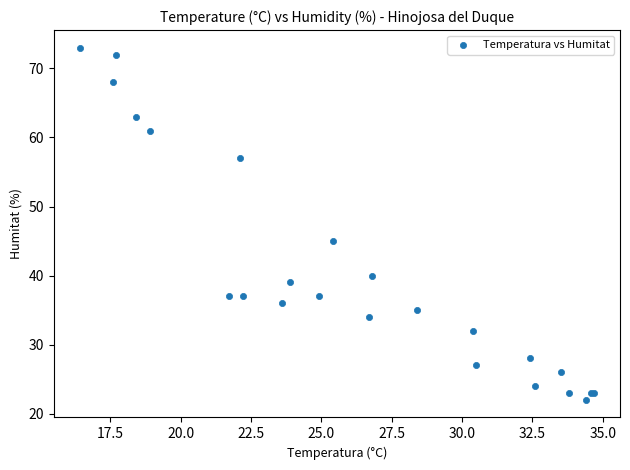

What Y value in the scatter plot is closest to 47?

45